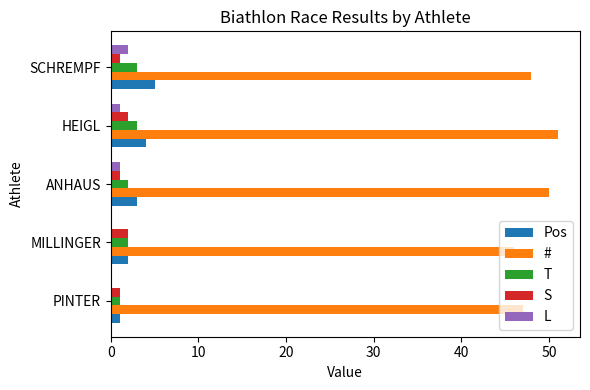

Which series changed the most between PINTER and HEIGL?

#